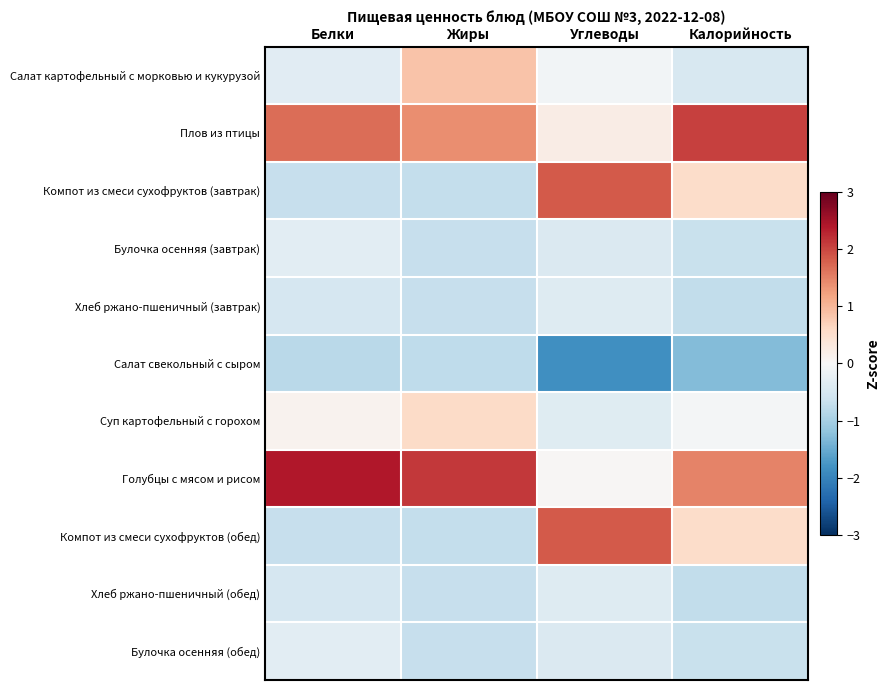

Between Калорийность and Белки, which is larger?

Белки